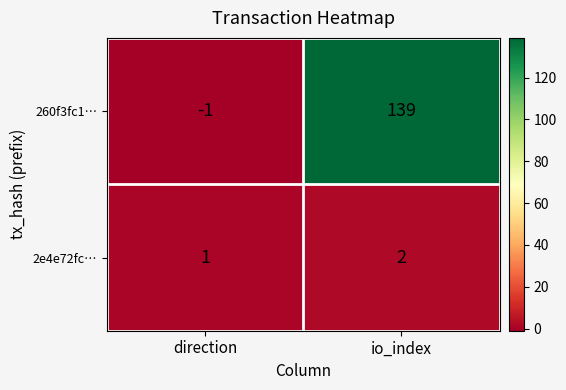

Which series has the largest range (max minus min)?

260f3fc1…